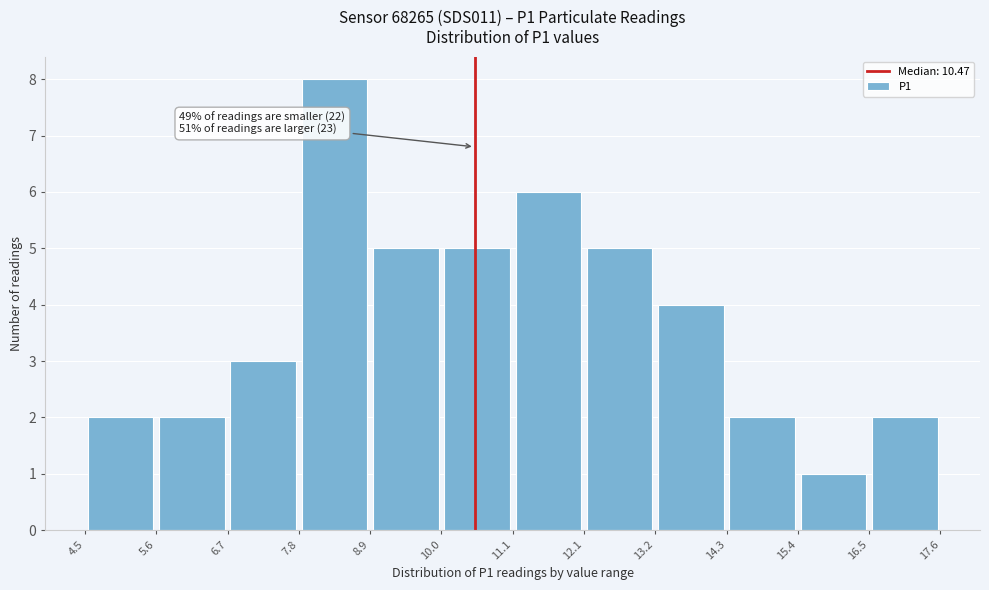

Which range on the x-axis has the tallest bar?

7.8 to 8.9